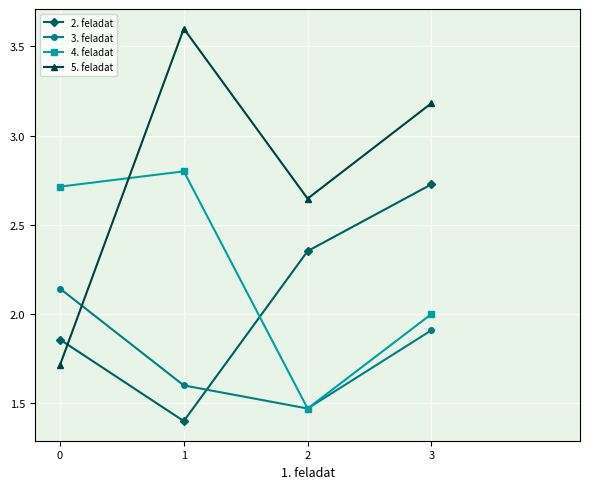

True or false: 3. feladat and 2. feladat cross at least once.

True